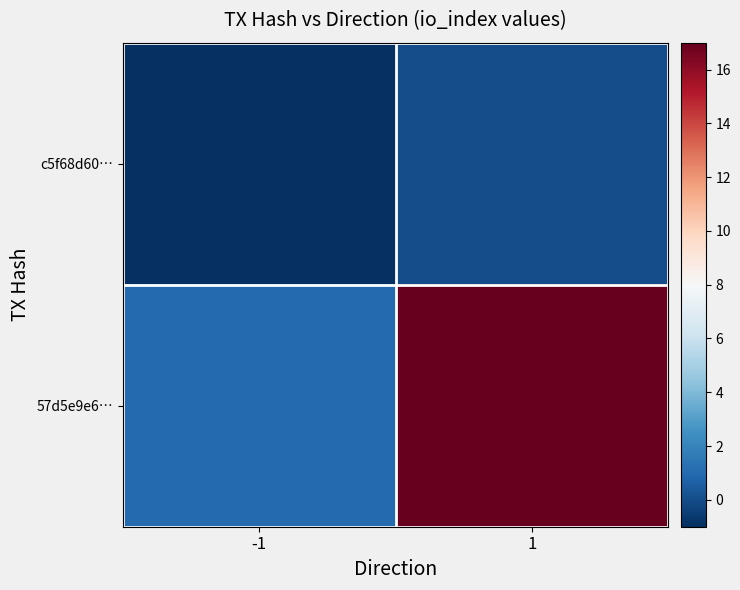

At which category is the sum across all series the highest?

1